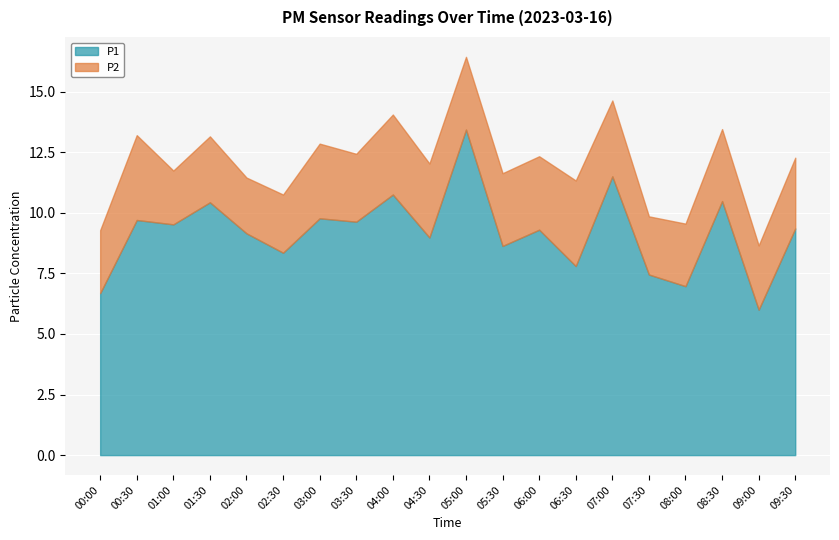

At 08:30, list the series in order from largest to smallest.

P1, P2